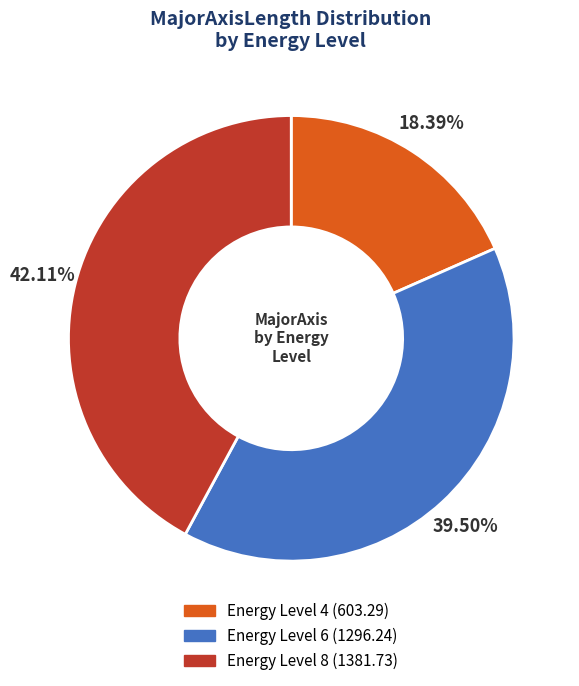

To the nearest percent, what is the average slice percentage?

33%